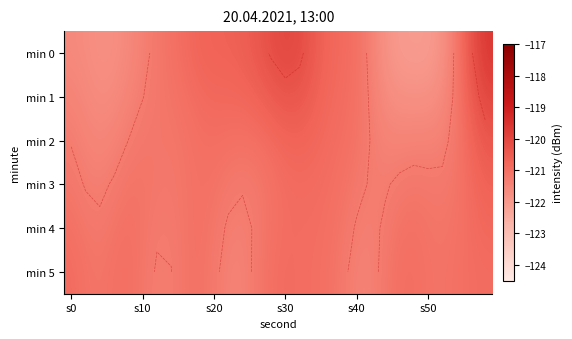

Which category has the highest value across all series?

29